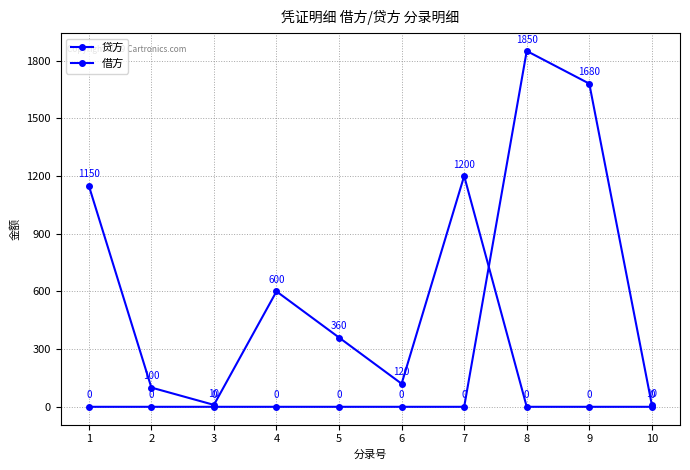

Rank the categories by 借方 value from lowest to highest.

1, 2, 3, 4, 5, 6, 7, 10, 9, 8